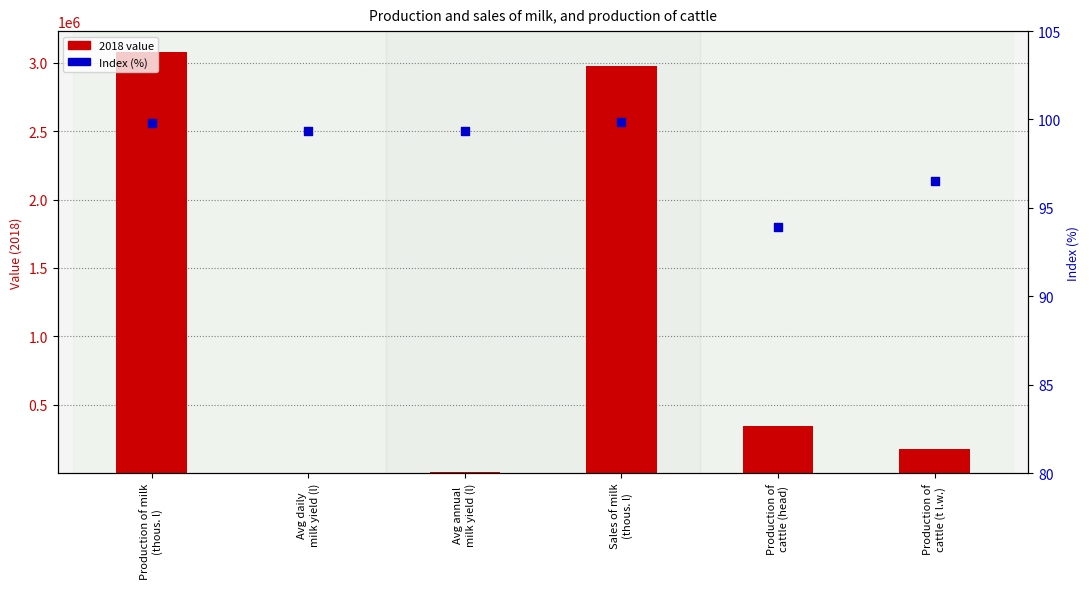

Which series has the largest total across all categories?

2018 value